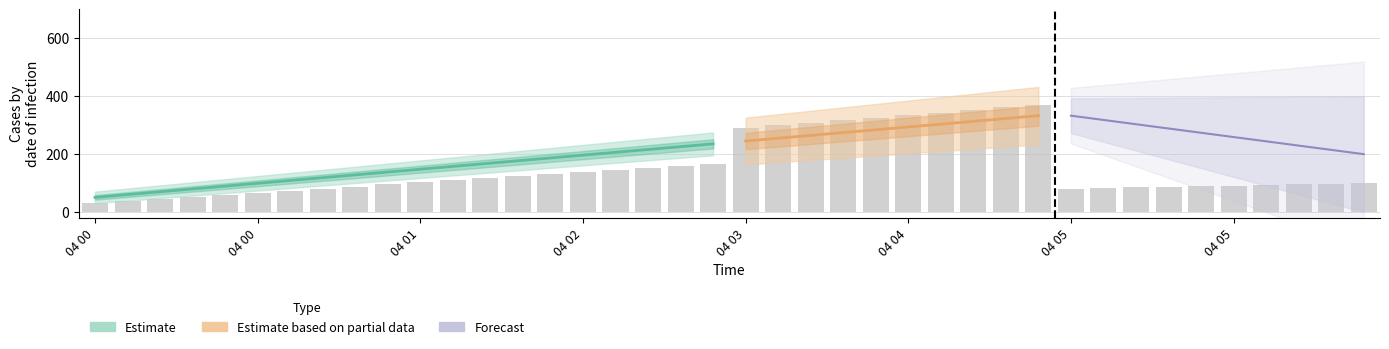

Where does the data first go above 101?

04 01